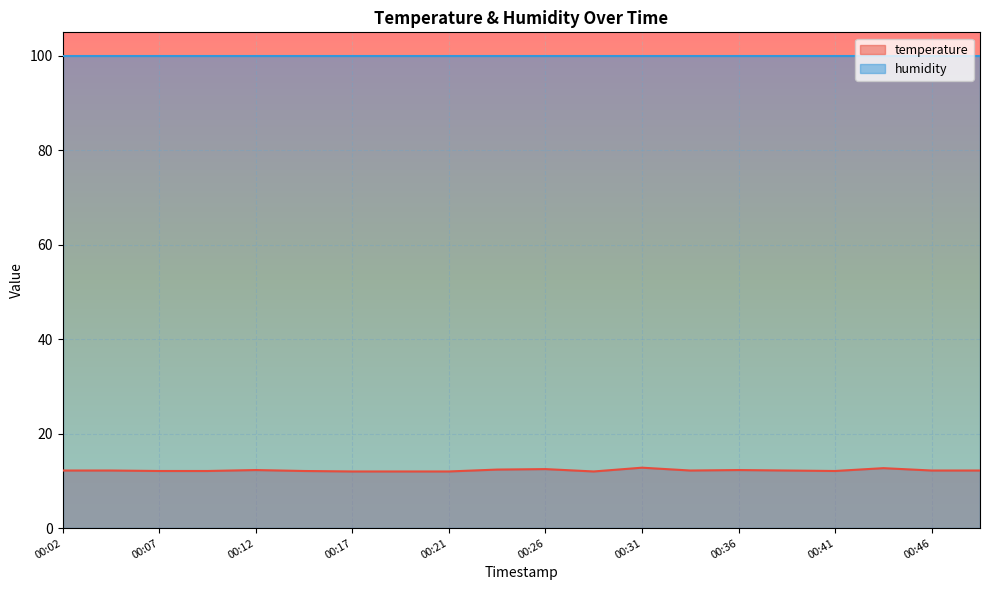

How many lines are shown in the chart?

2